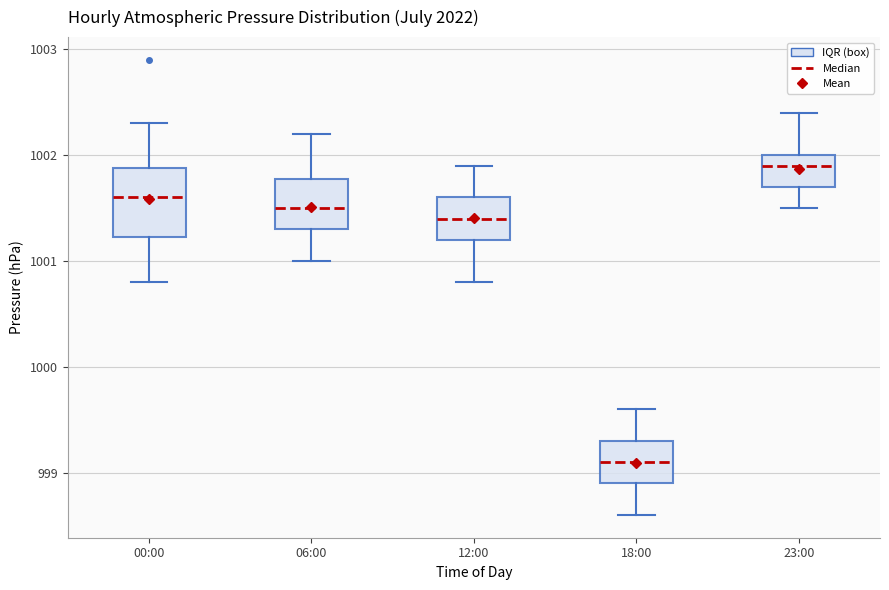

Where does the upper whisker of the box for 00:00 end on the y-axis? The values are not printed on the chart, so give them approximately, as read against the axis.

1002.3